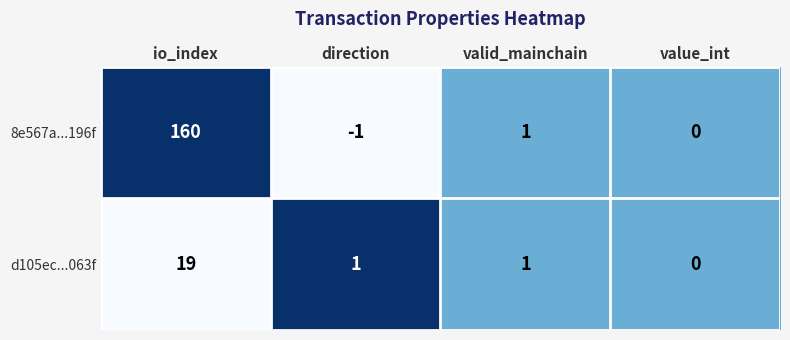

Reading left to right, what are all the values shown in this chart?

8e567a...196f: io_index=160	direction=-1	valid_mainchain=1	value_int=0
d105ec...063f: io_index=19	direction=1	valid_mainchain=1	value_int=0